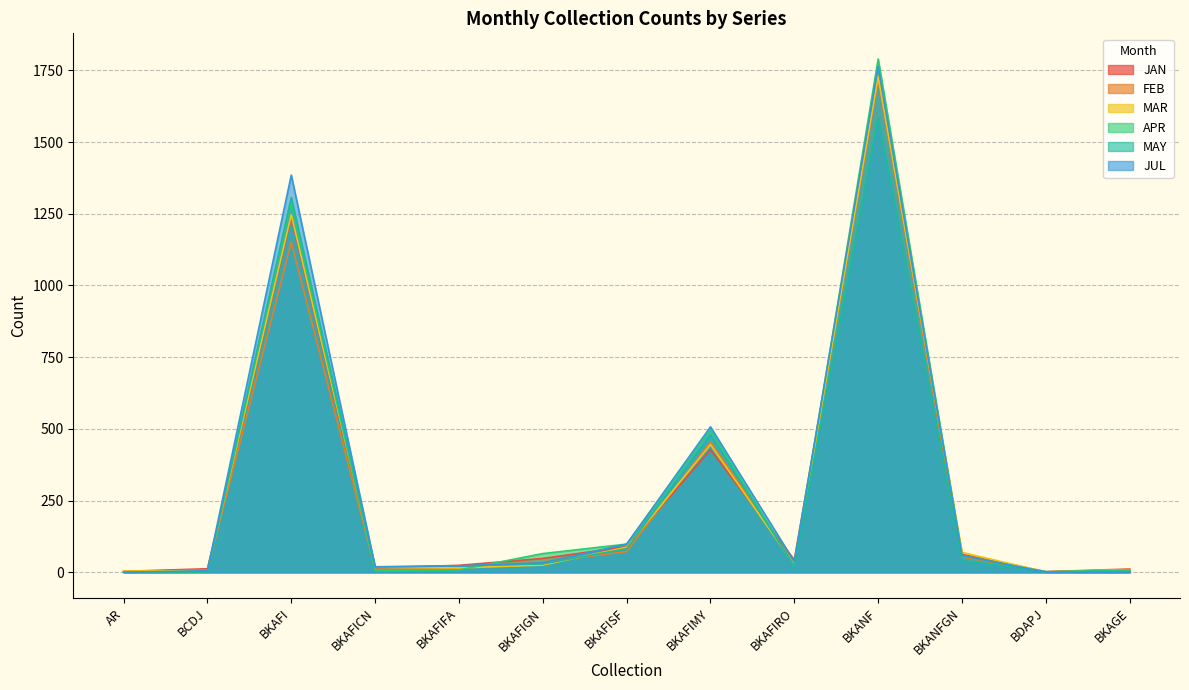

At which label does FEB reach its peak?

BKANF